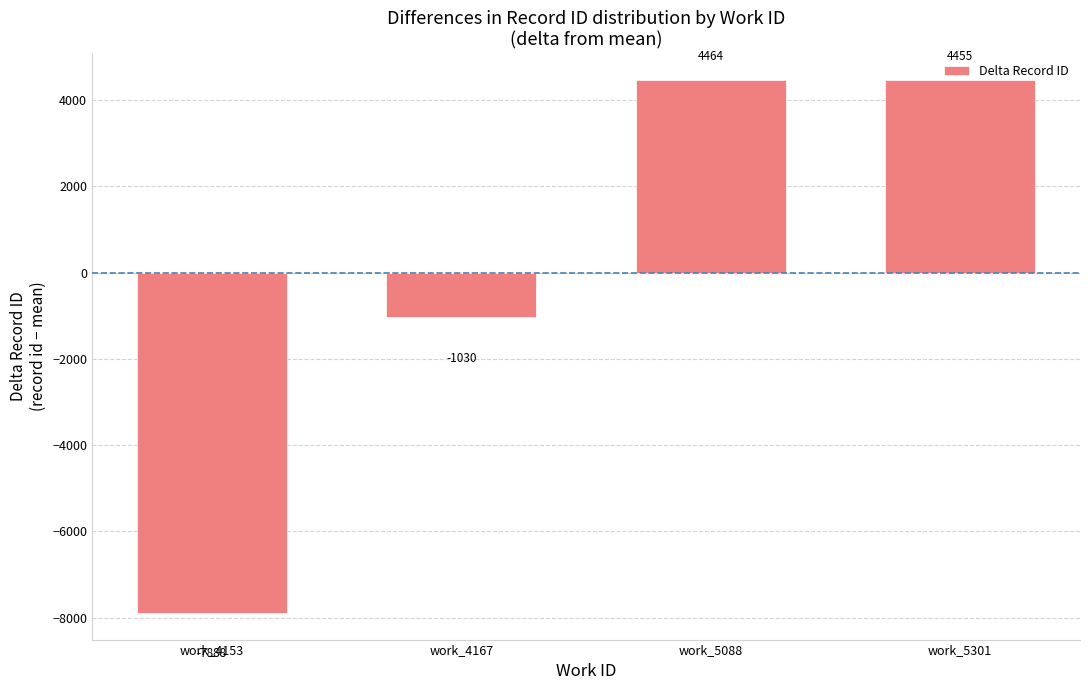

What is the difference between the maximum and minimum values?

12352.0